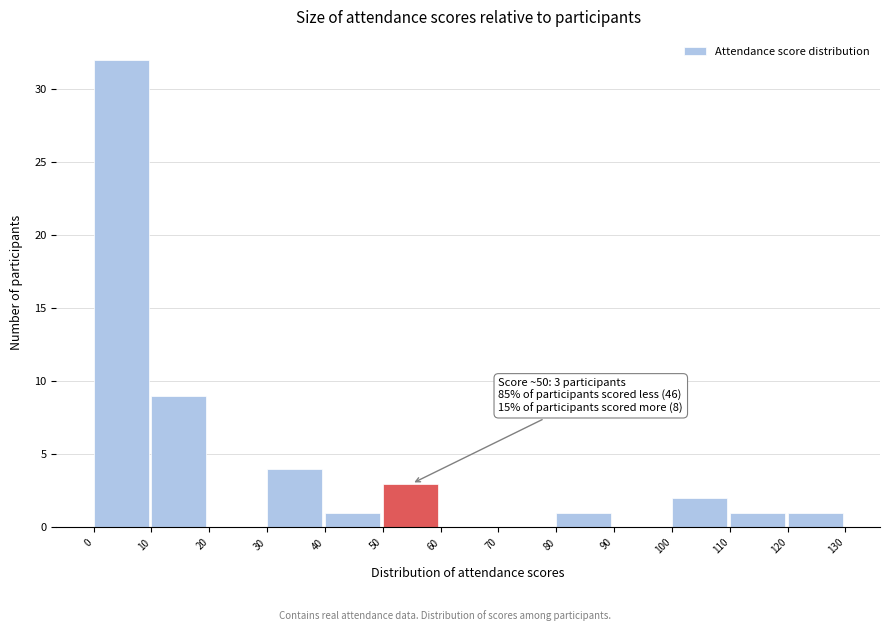

Over which range of the x-axis is the bar tallest?

0 to 10